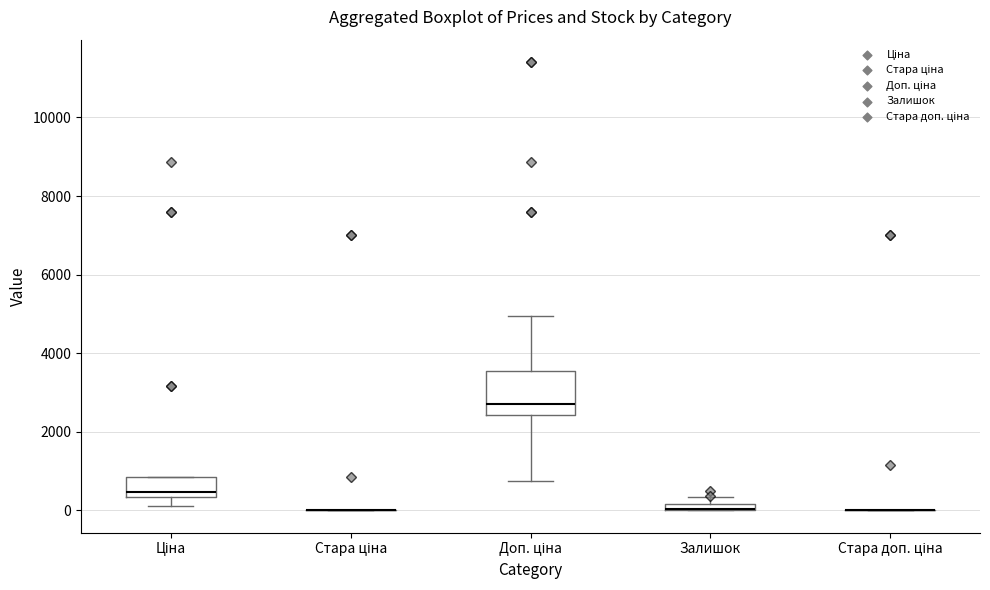

Comparing the boxes themselves (not the whiskers), which one is the tallest?

Доп. ціна